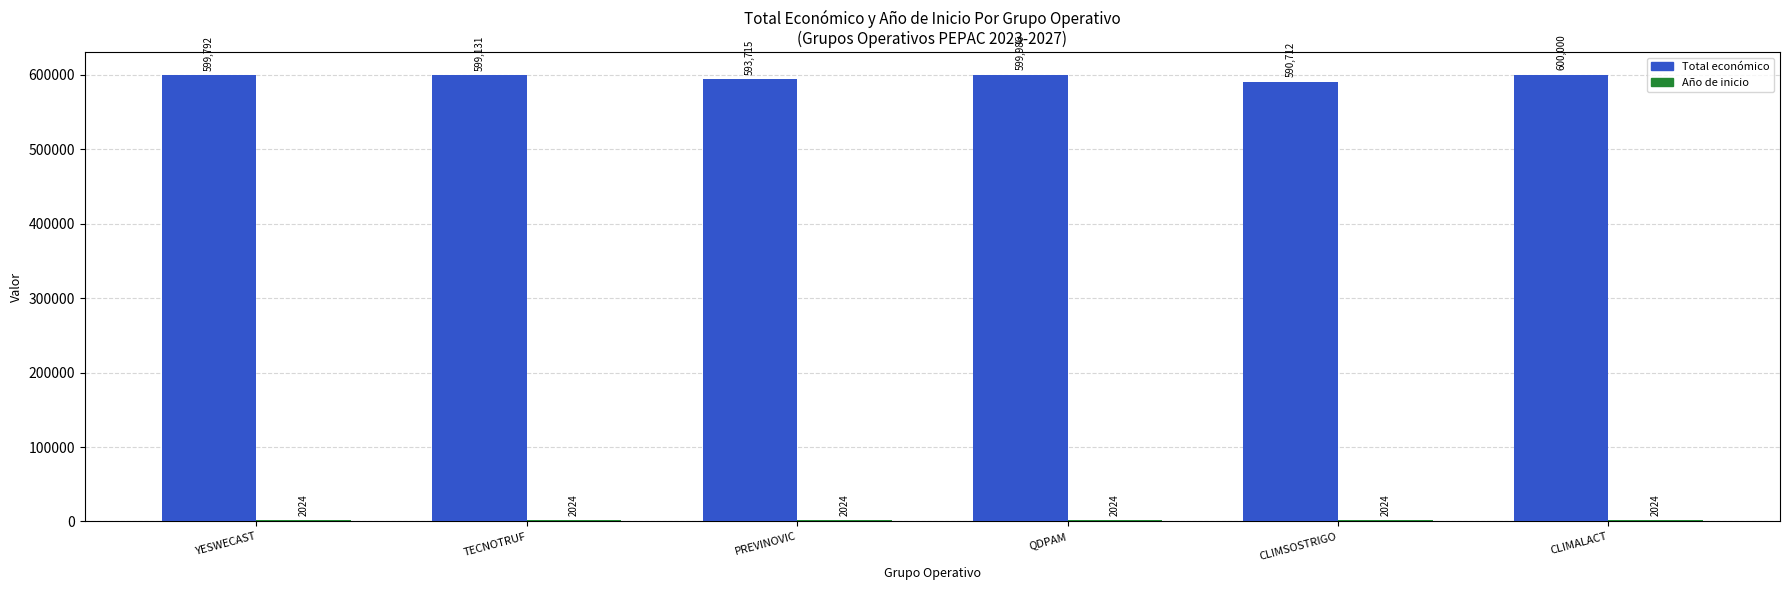

Rank the categories by Total económico value from lowest to highest.

CLIMSOSTRIGO, PREVINOVIC, TECNOTRUF, YESWECAST, QDPAM, CLIMALACT